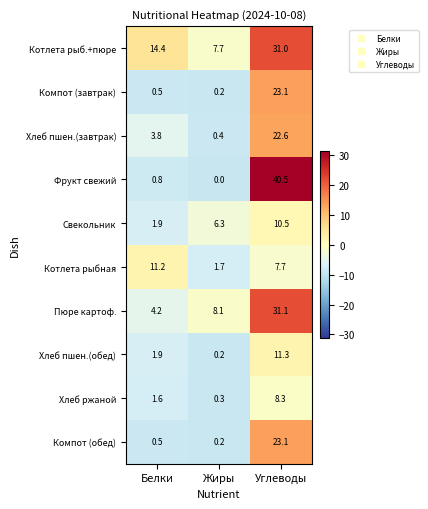

Which series has the largest total across all categories?

Котлета рыб.+пюре